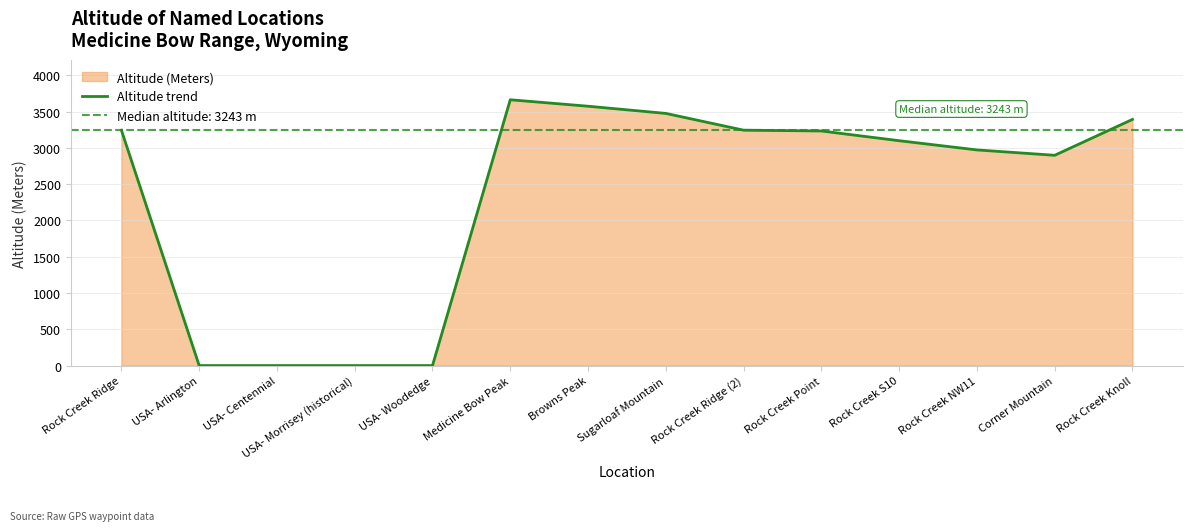

Where is the first local minimum?

Corner Mountain